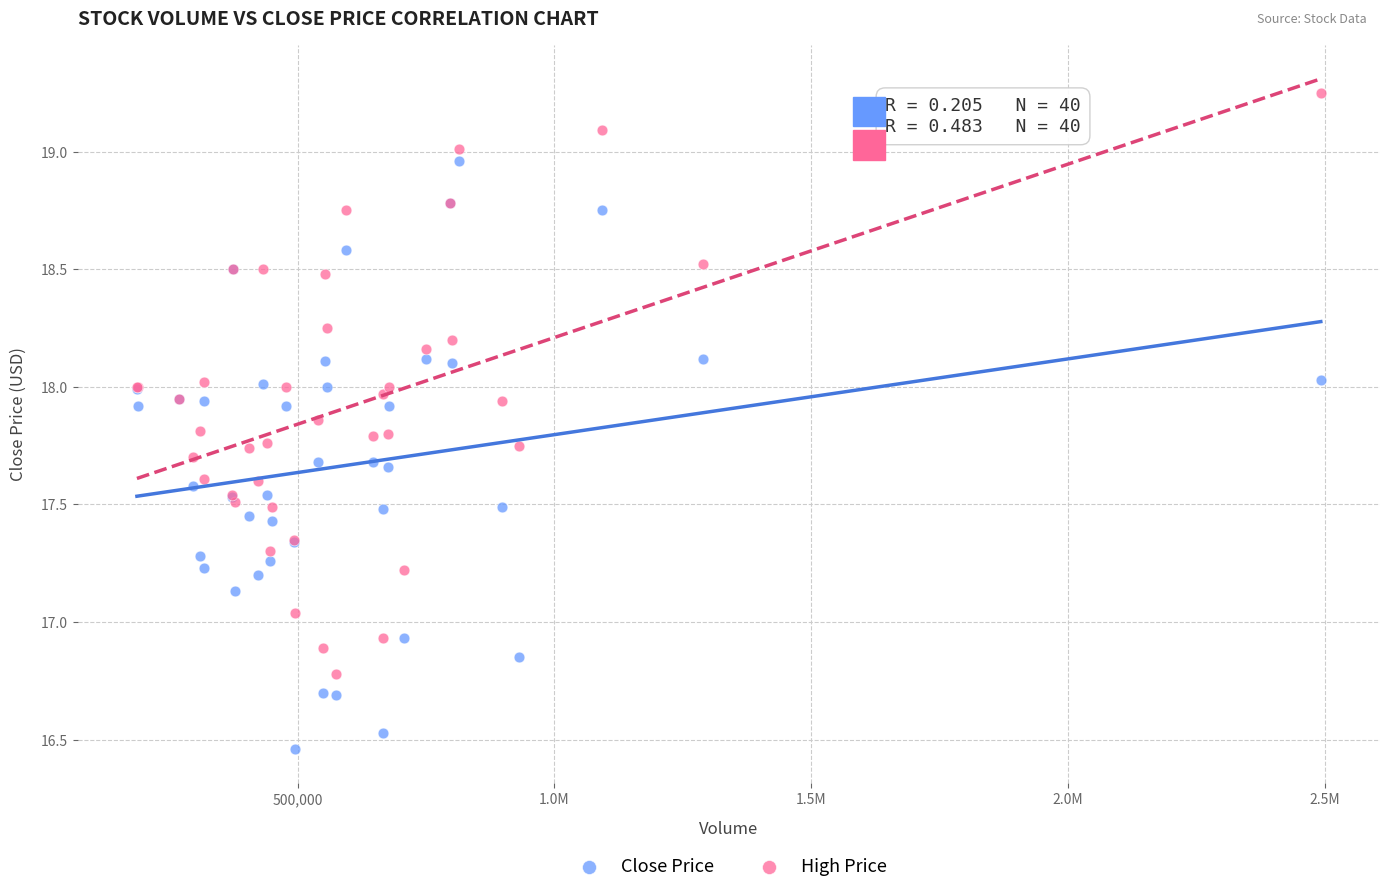

Which series contains the lowest Y value?

Close Price